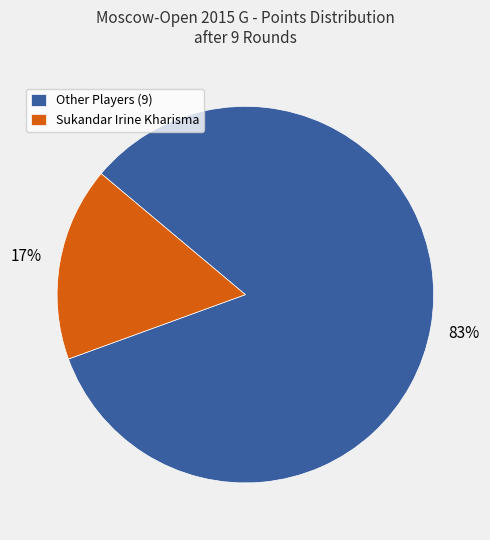

Which slice is the largest?

Other Players (9)